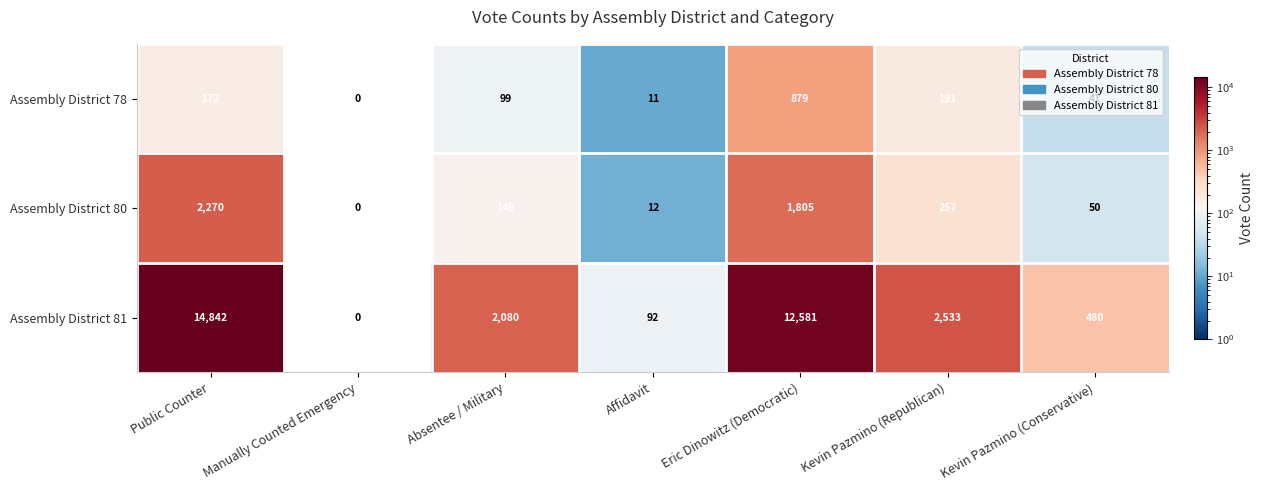

How many data points in Assembly District 81 are less than 2080?

3